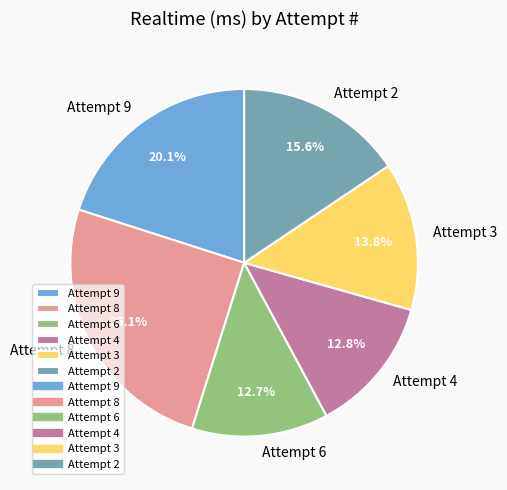

What portion of the pie excludes Attempt 8?

74.9%